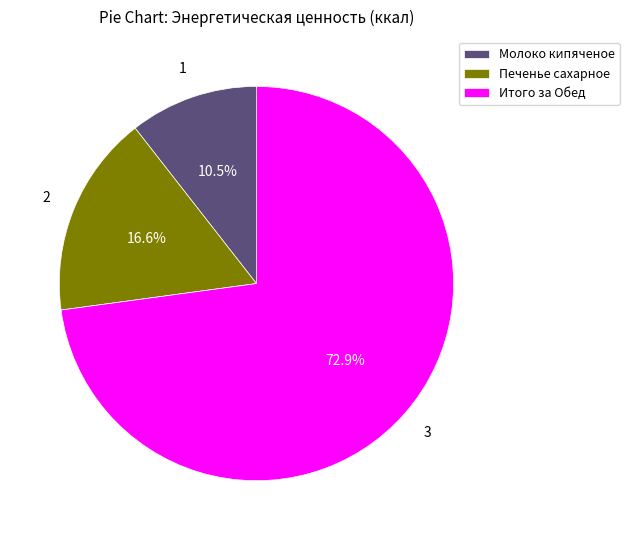

Between Молоко кипяченое and Печенье сахарное, which is larger?

Печенье сахарное